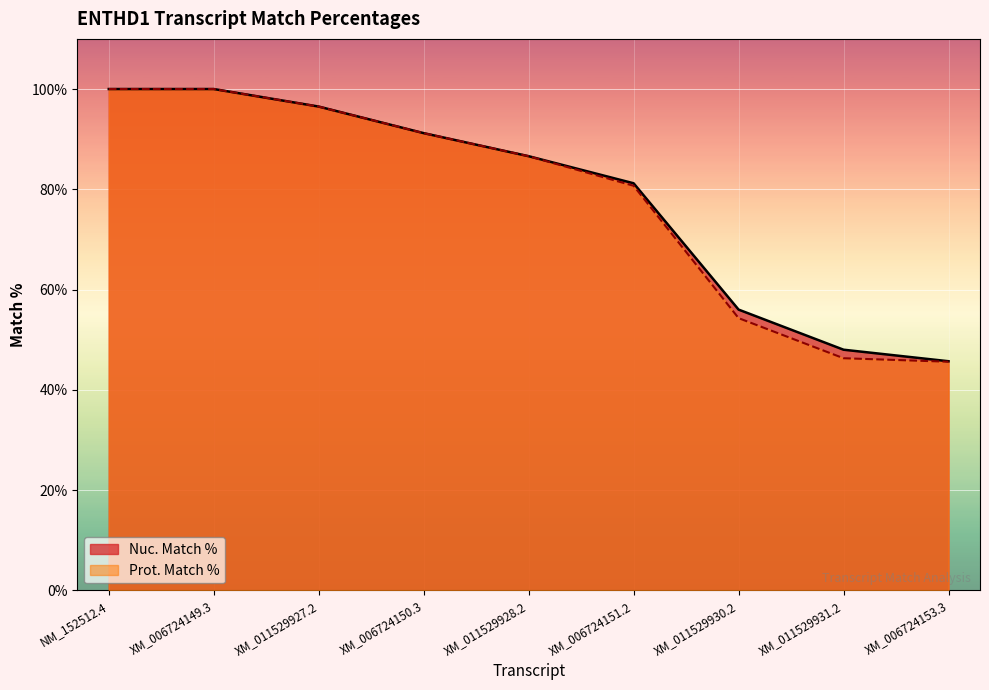

Which category has the lowest value across all series?

XM_006724153.3